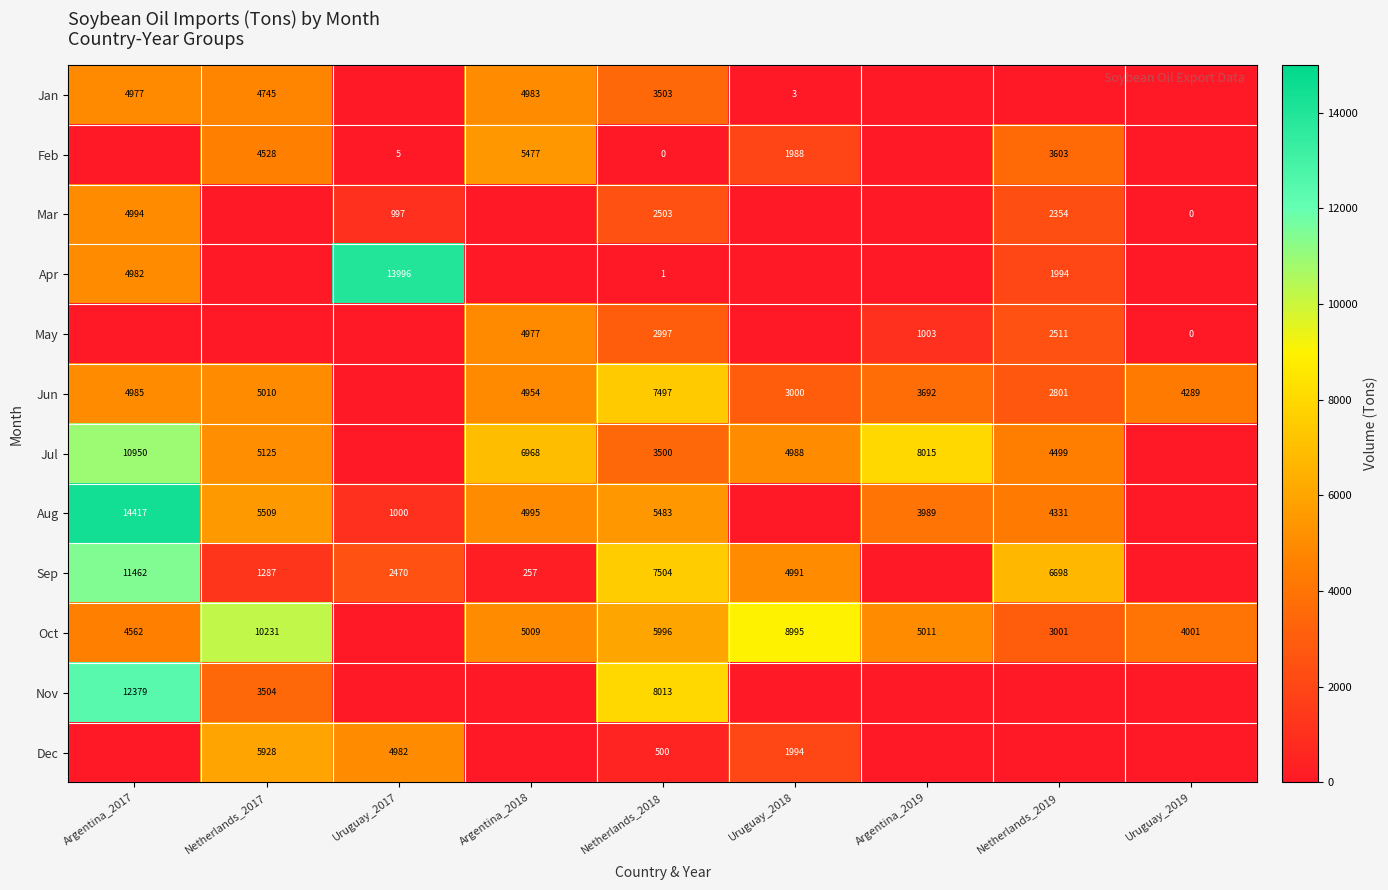

Is the value of Mar at Netherlands_2018 greater than the value of Jun at Netherlands_2019?

No